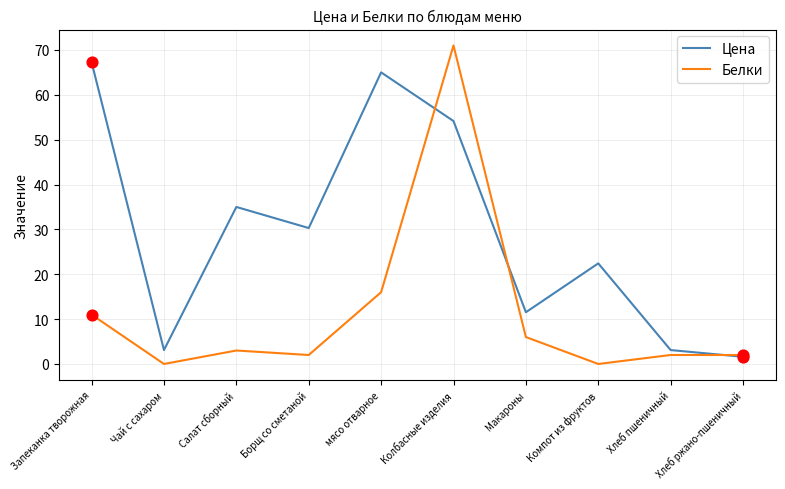

Which series has the largest total across all categories?

Цена